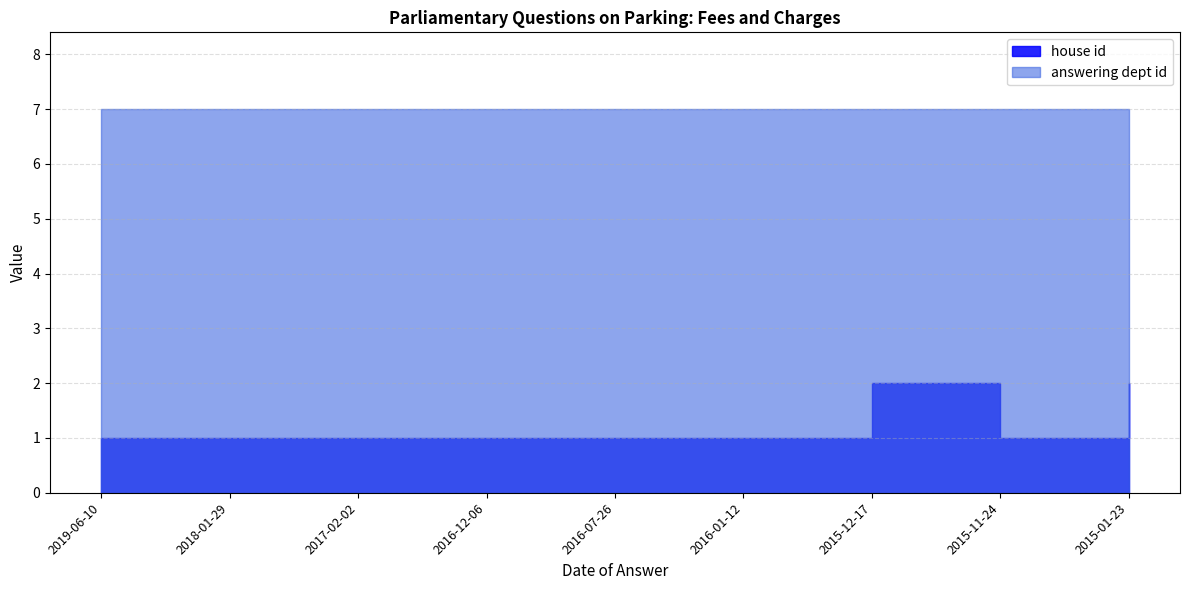

Which label corresponds to the smallest value in the chart?

2019-06-10